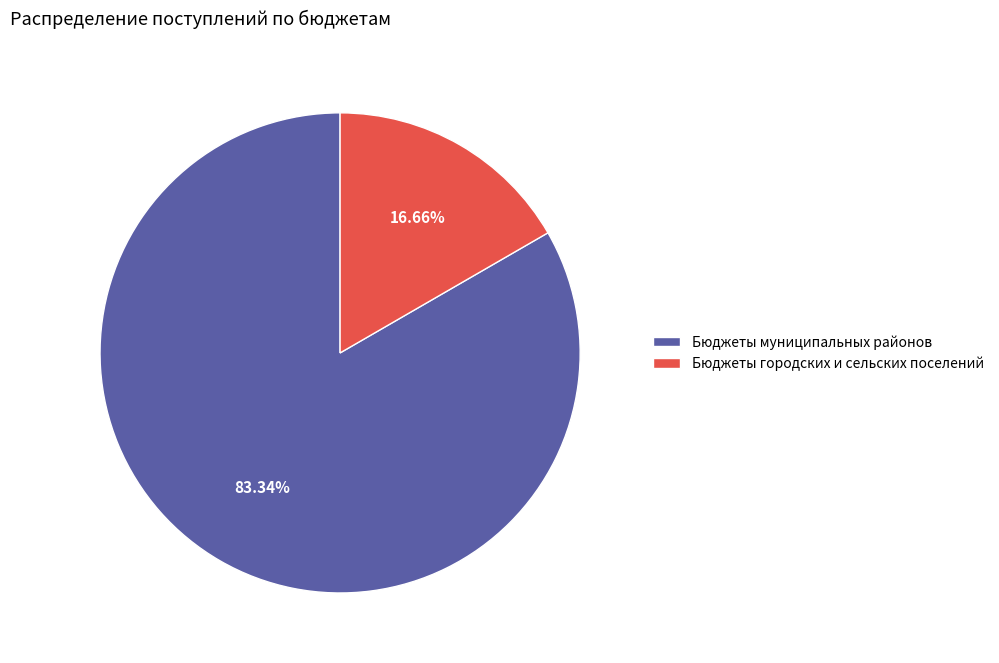

To the nearest percent, what percentage of the pie is Бюджеты муниципальных районов?

83%